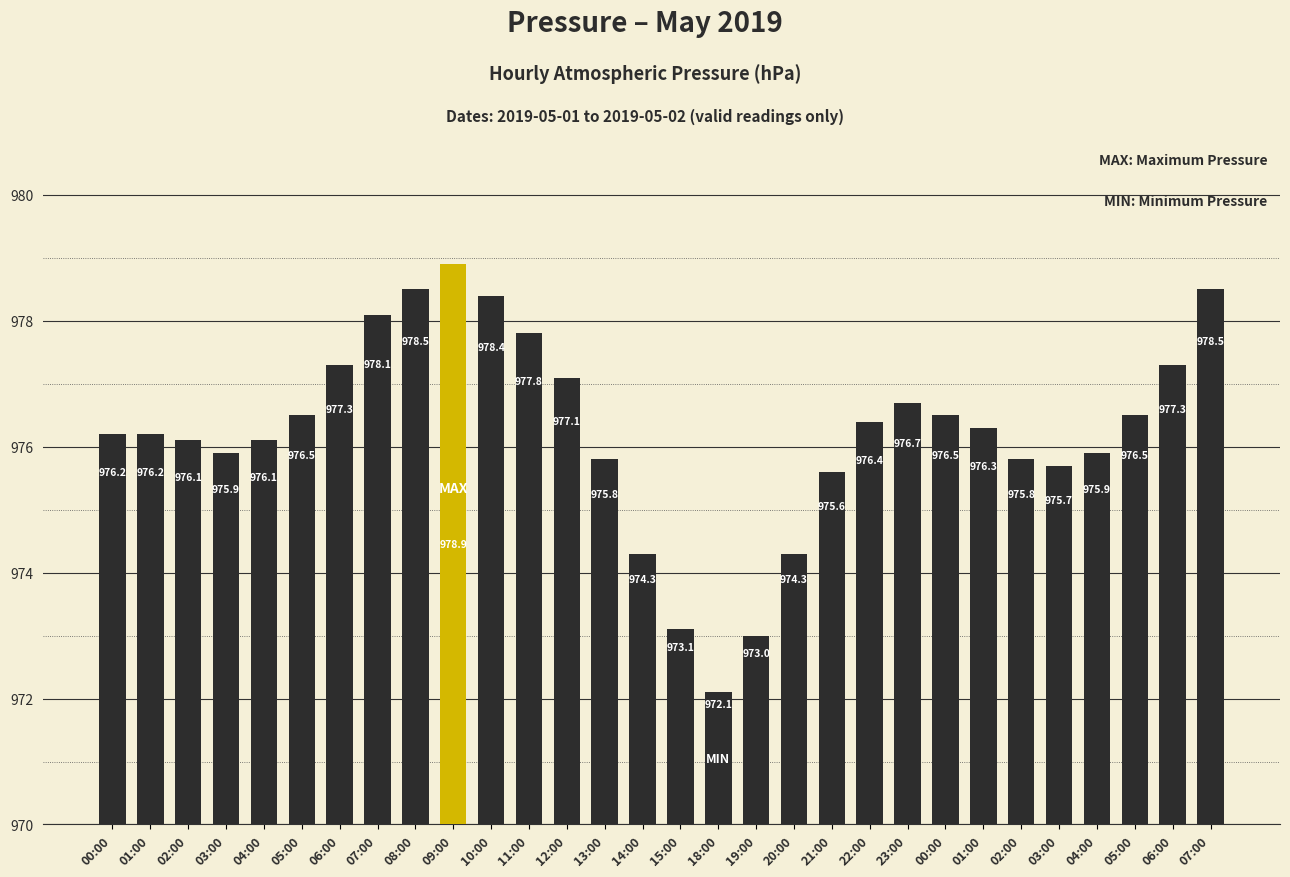

Are the bars horizontal?

No